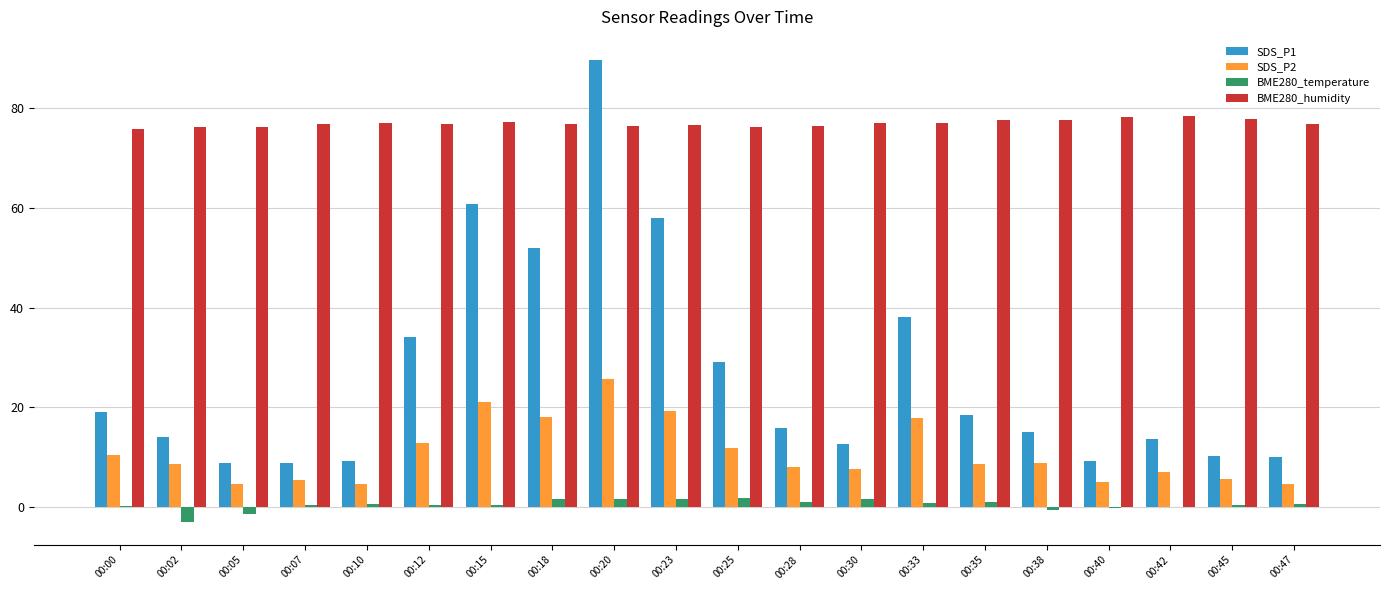

What is the highest value of the BME280_humidity series?

78.4